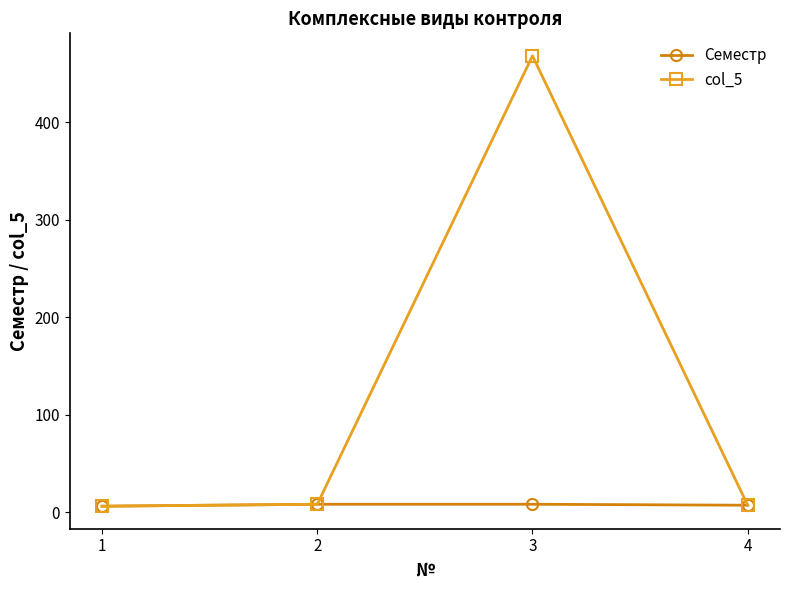

True or false: col_5 has more than 2 points higher than both neighbors.

False